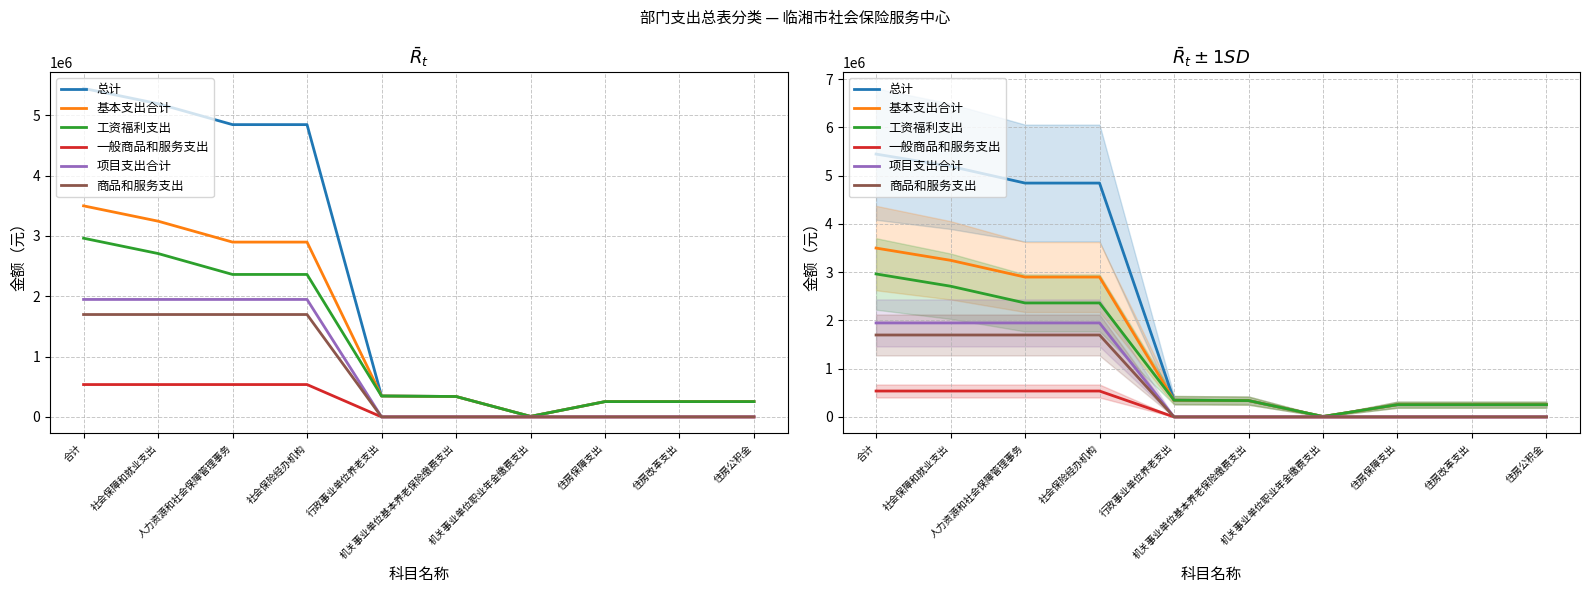

Is this an area chart (filled region under the line)?

No